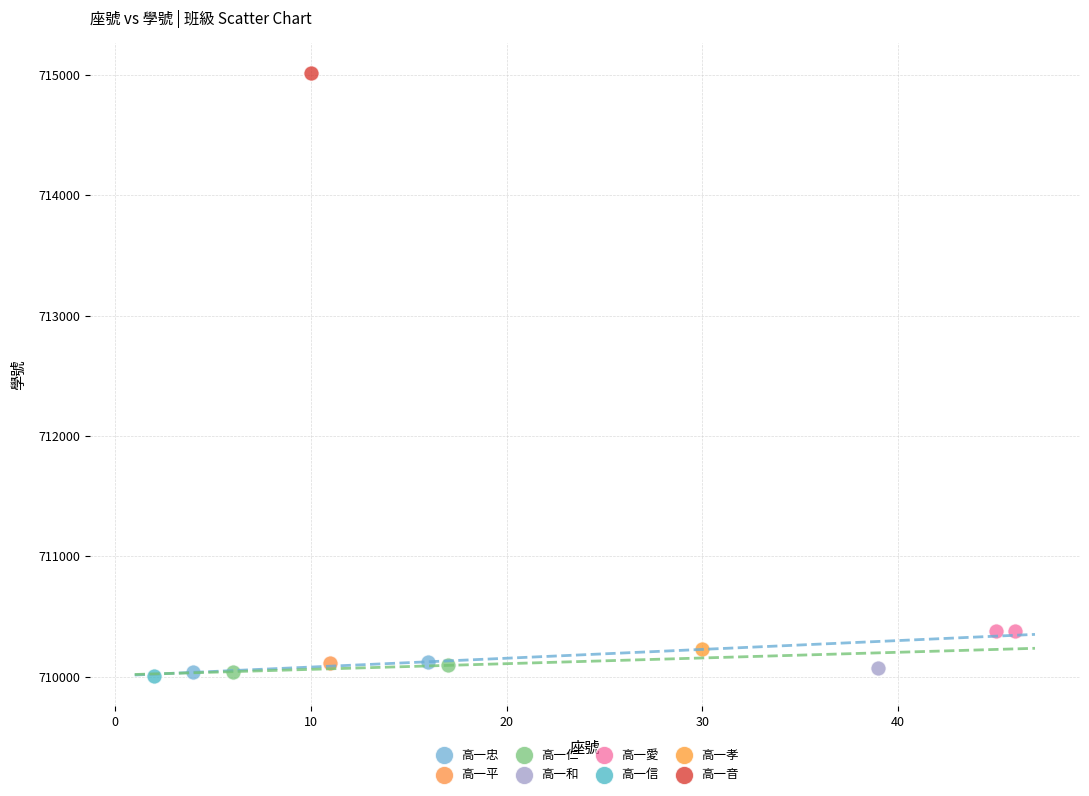

What are all the series names shown in the legend?

高一忠, 高一平, 高一仁, 高一和, 高一愛, 高一信, 高一孝, 高一音